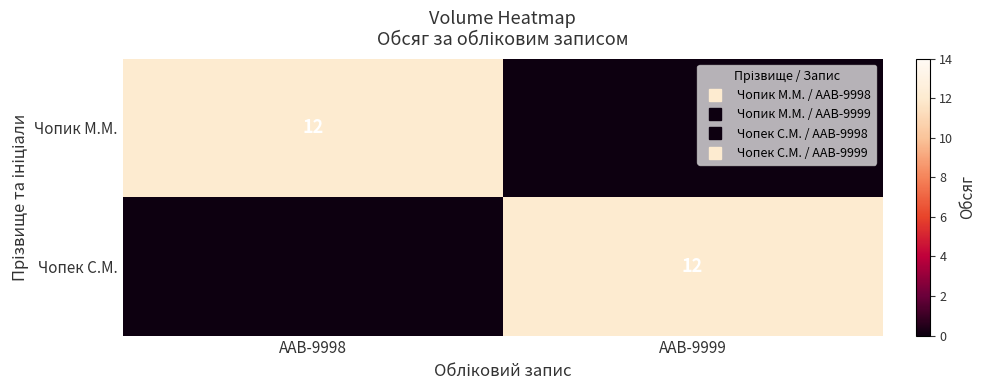

At which label is Чопек С.М. closest to 6?

ААВ-9998